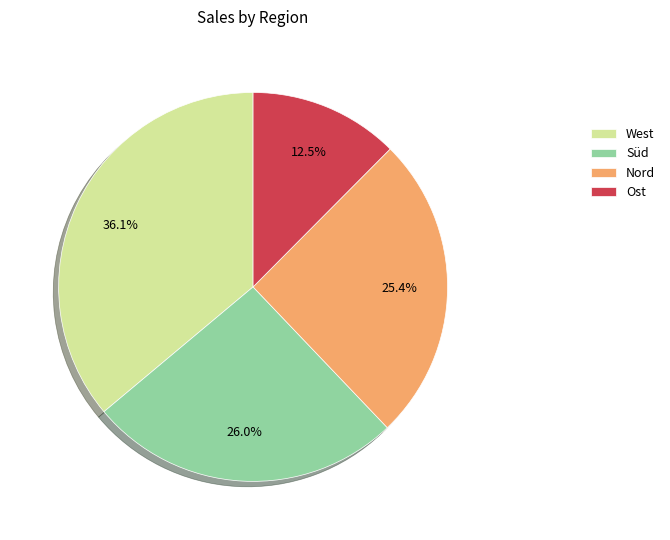

Does West account for over 50% of the chart?

No